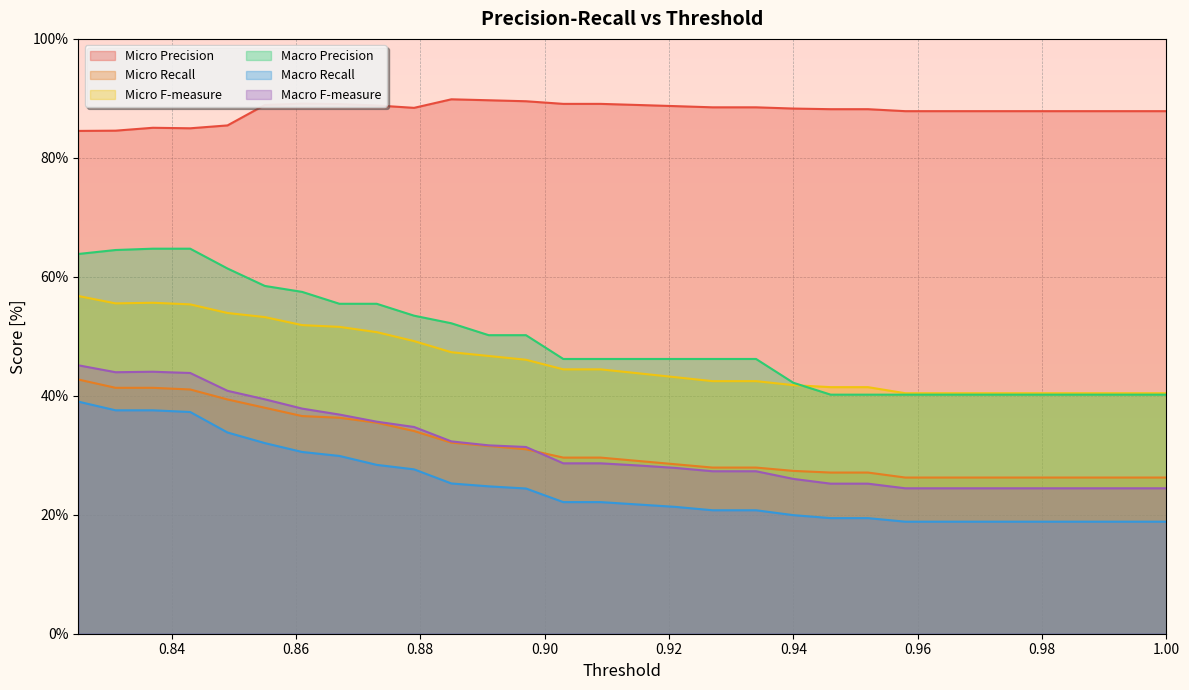

How many lines are shown in the chart?

6